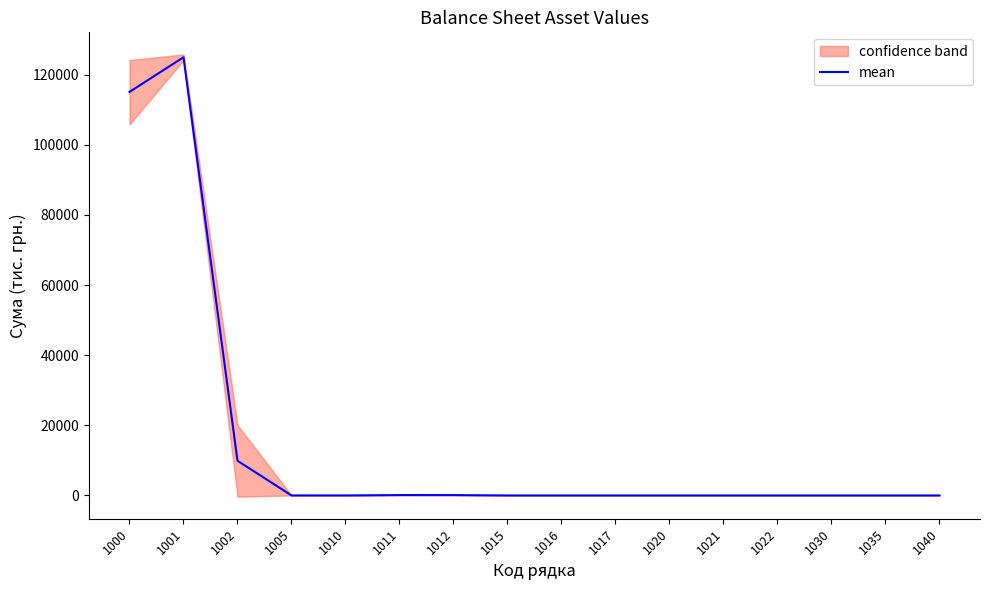

Rank the categories by value from lowest to highest.

1015, 1016, 1017, 1020, 1021, 1022, 1030, 1035, 1040, 1010, 1005, 1012, 1011, 1002, 1000, 1001